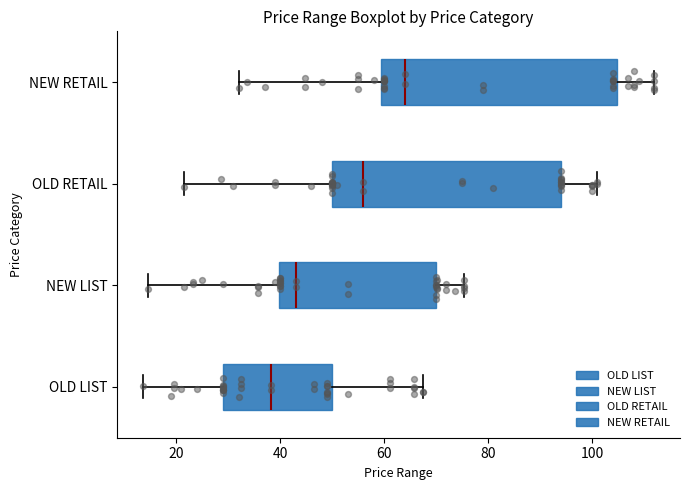

Reading bottom to top, read every box against the x-axis: the position of its median line, the range the box covers, and the ends of its whiskers. The values are not printed on the chart, so give them approximately, as read against the axis.

OLD LIST: median 38, box 28 to 50, whiskers 14 to 68
NEW LIST: median 42, box 40 to 70, whiskers 14 to 76
OLD RETAIL: median 56, box 50 to 94, whiskers 22 to 100
NEW RETAIL: median 64, box 60 to 104, whiskers 32 to 112